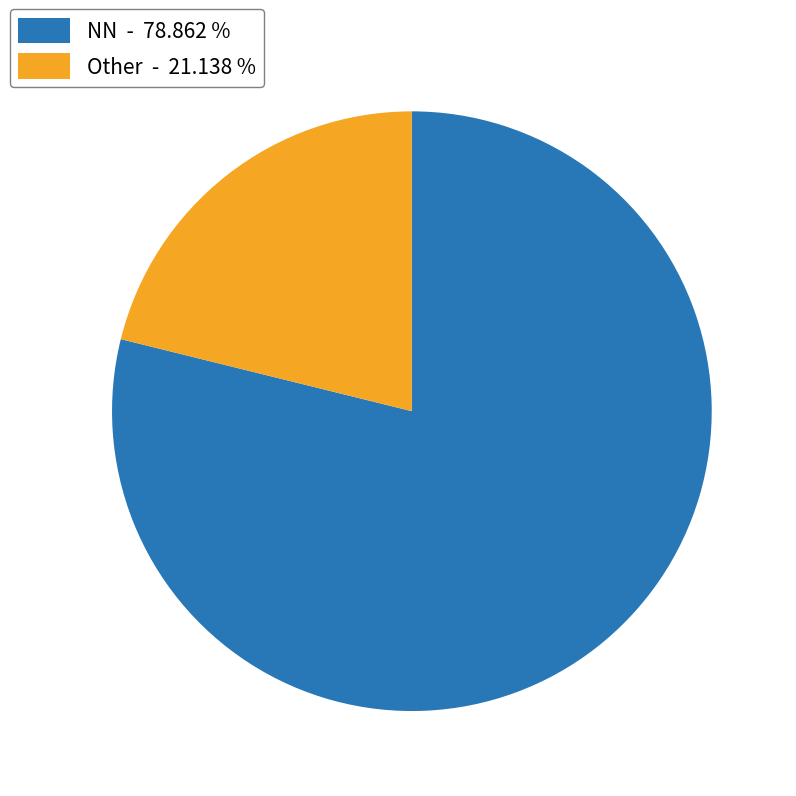

What is the largest slice in the pie chart?

NN - 78.862 %